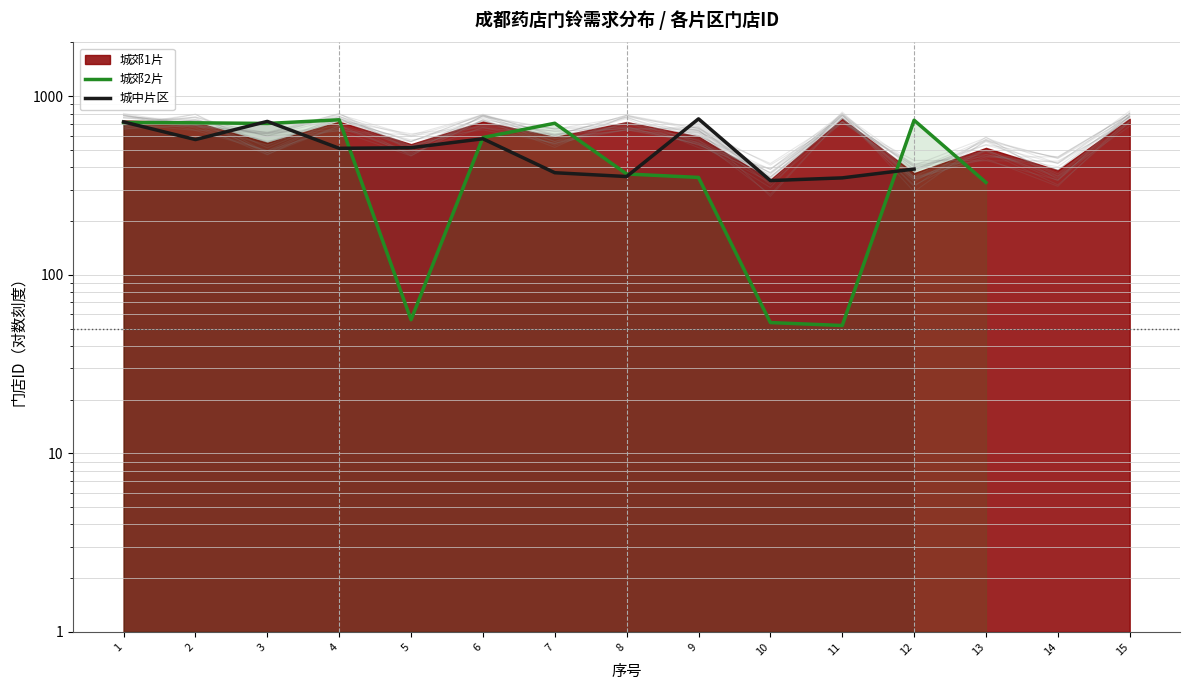

What is the difference between the maximum and minimum values in the 城郊2片 series?

686.0